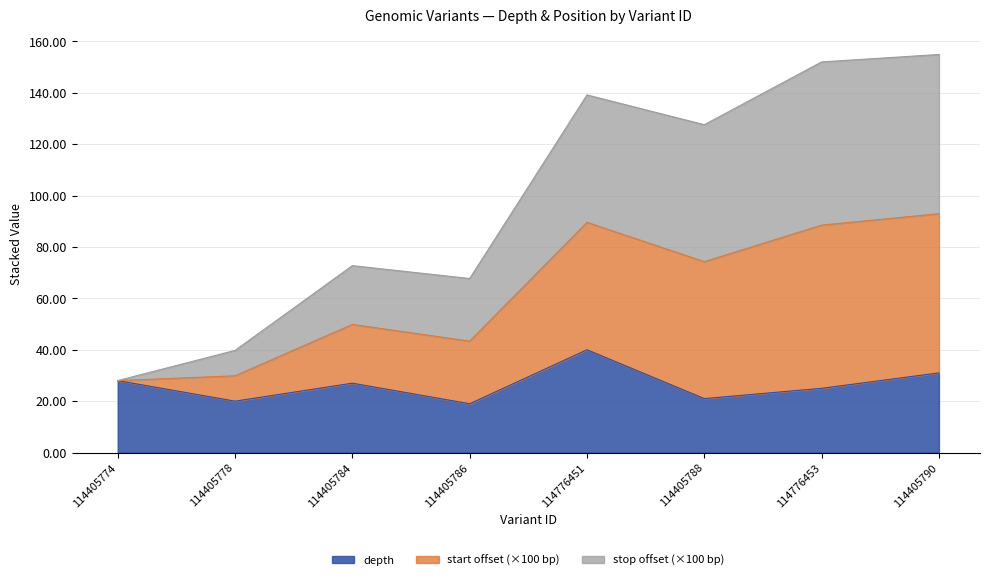

Is it true that depth equals 36.8 at 114776453?

False